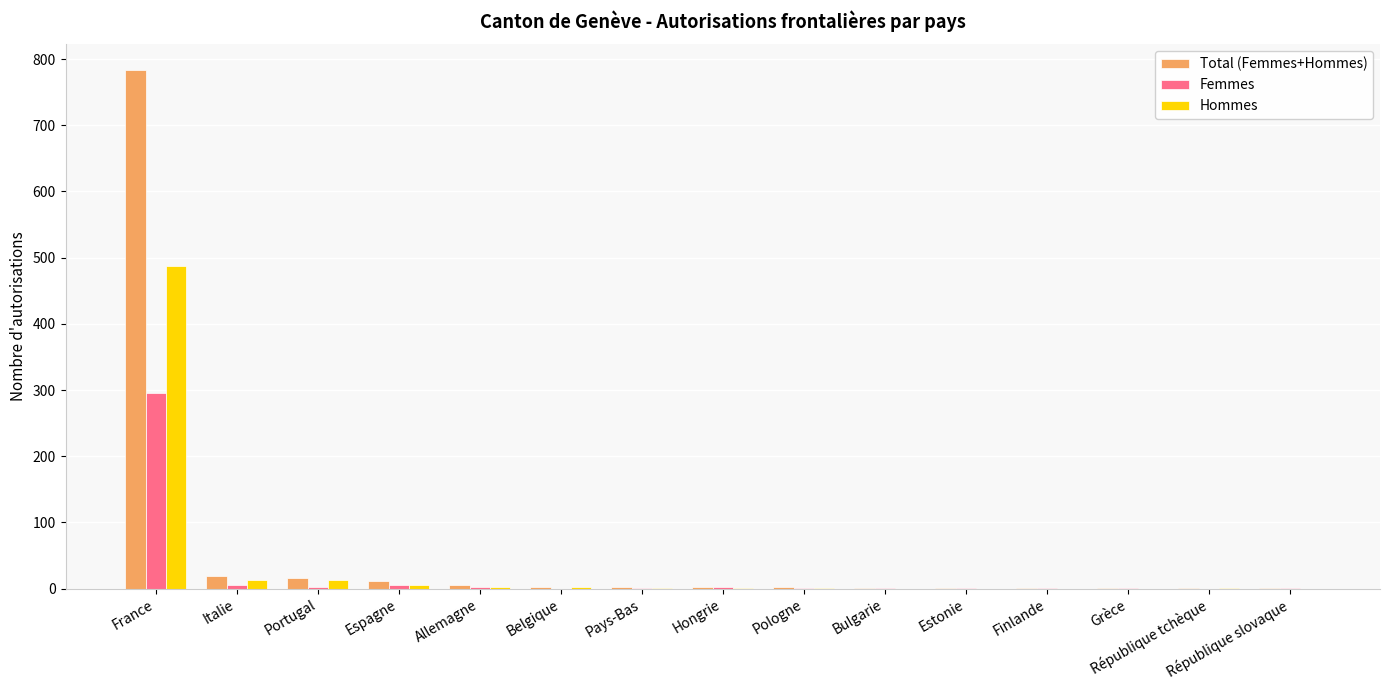

At which category is the sum across all series the highest?

France